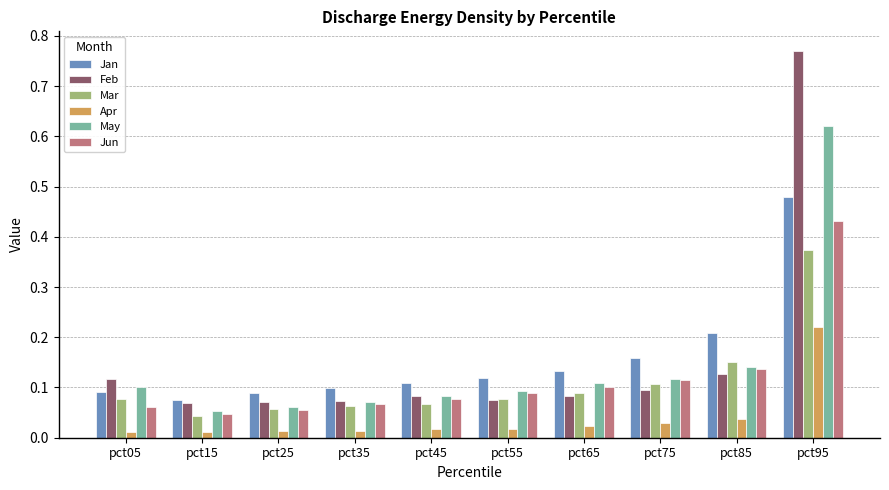

What is the difference between the maximum and minimum values in the Feb series?

0.7